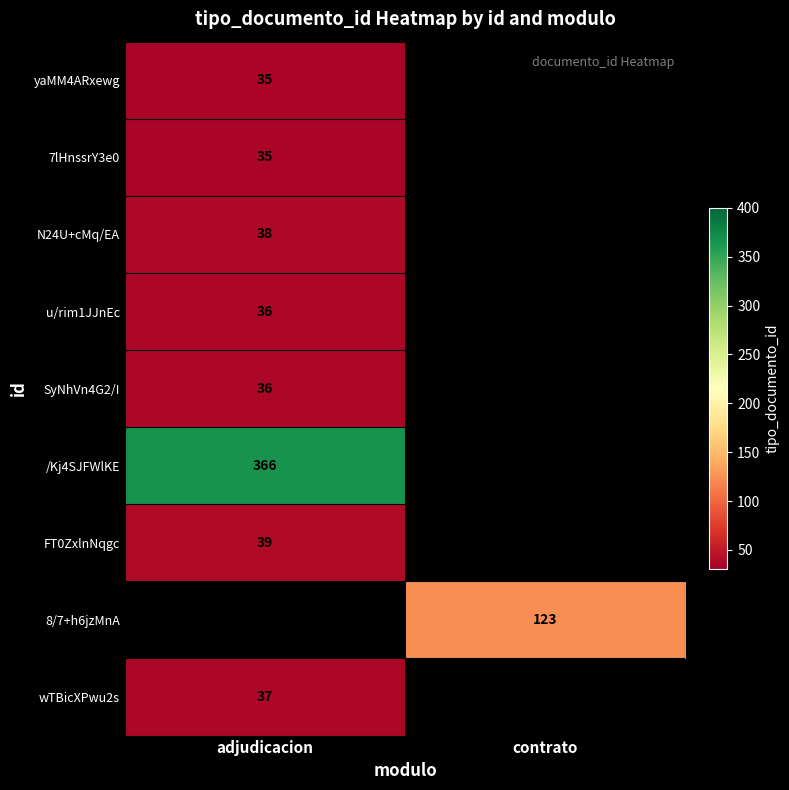

What is the minimum value shown in the chart?

35.0